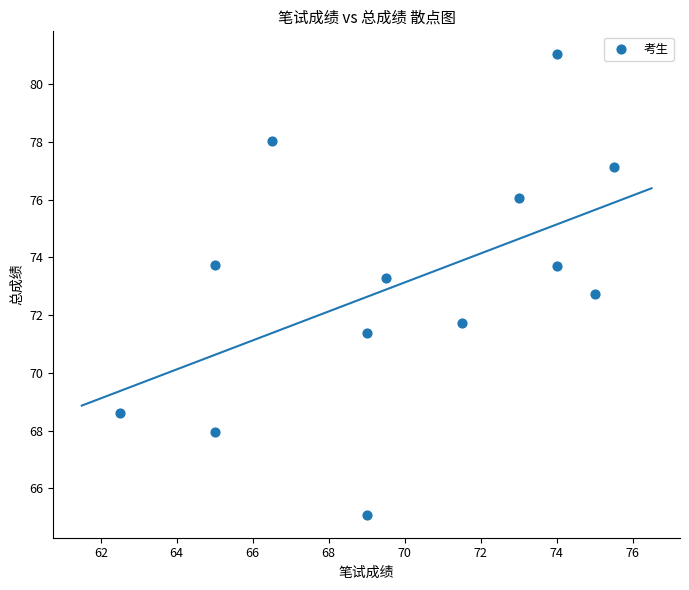

What is the range of Y values (max minus min)?

15.9